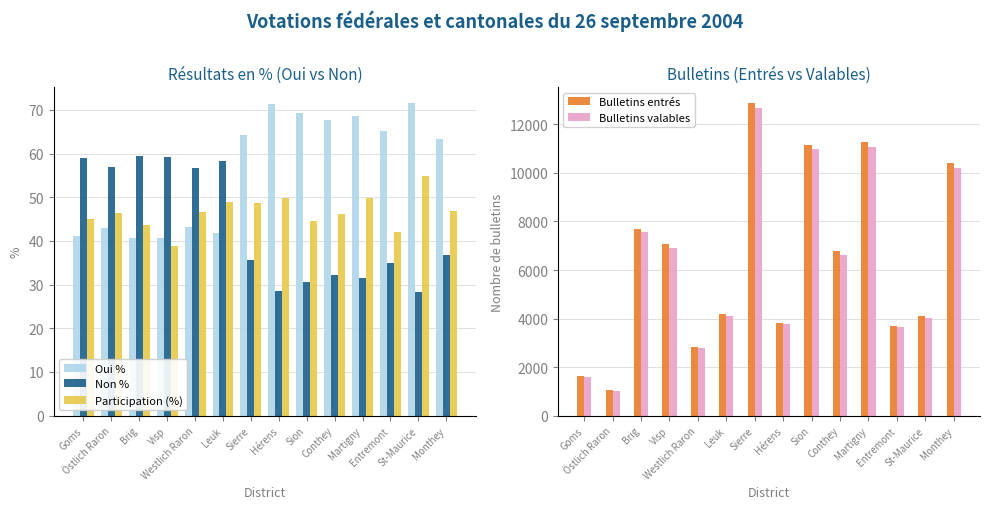

Is the value of Bulletins entrés at Westlich Raron greater than the value of Oui % at Leuk?

Yes